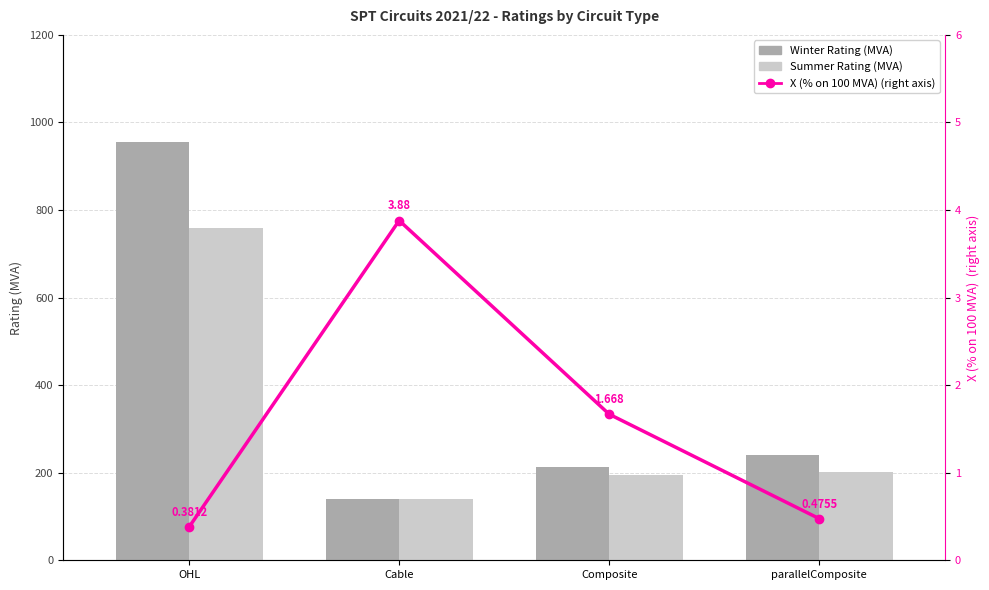

Which series has the largest range (max minus min)?

Winter Rating (MVA)